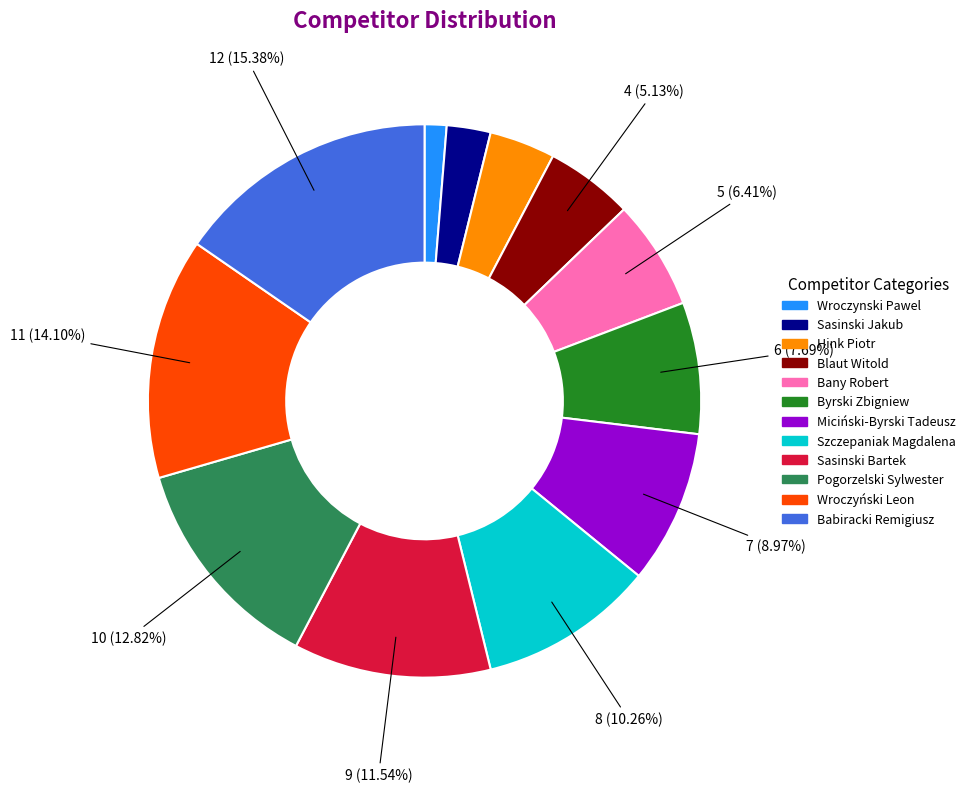

What portion of the pie excludes Babiracki Remigiusz?

84.6%